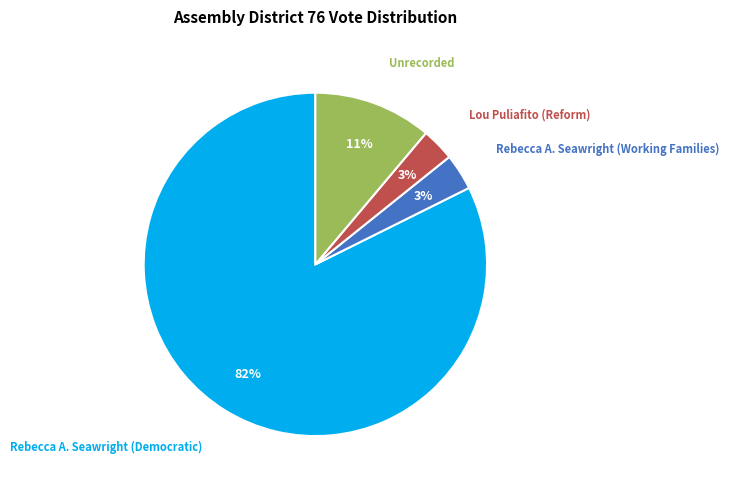

Which category has the biggest portion of the pie?

Rebecca A. Seawright (Democratic)